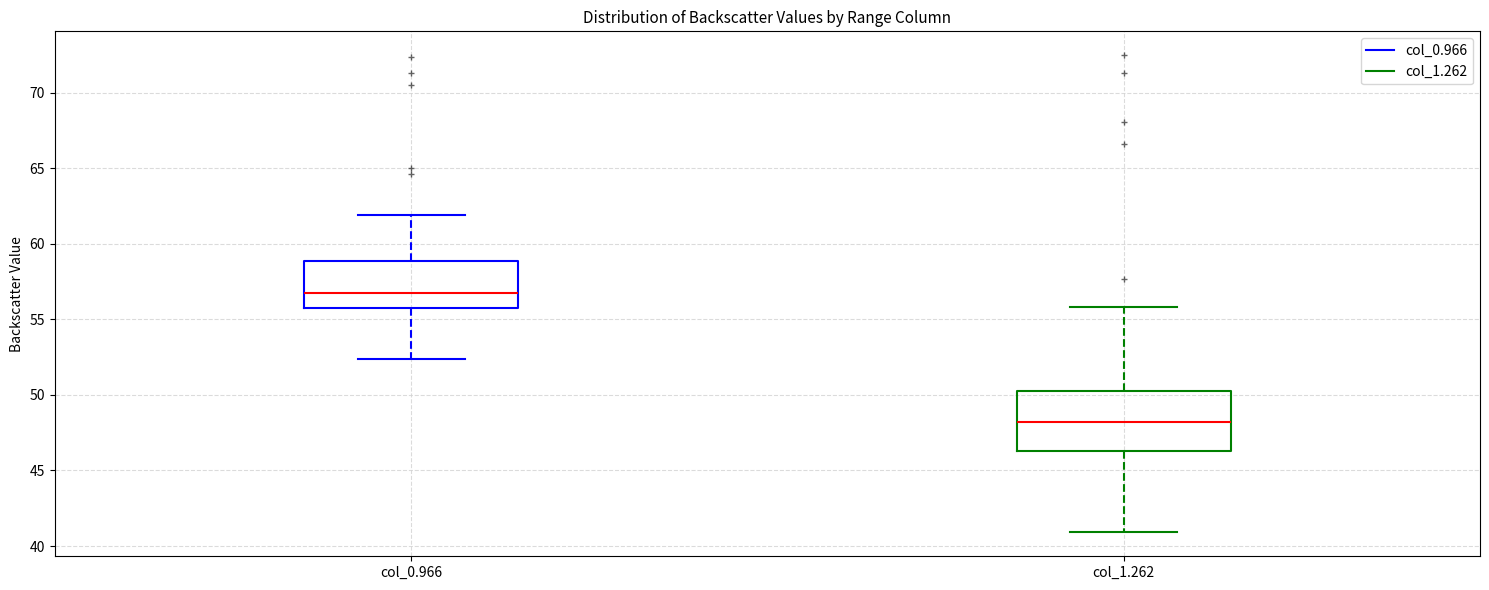

Which box is the tallest, from its lower edge to its upper edge?

col_1.262